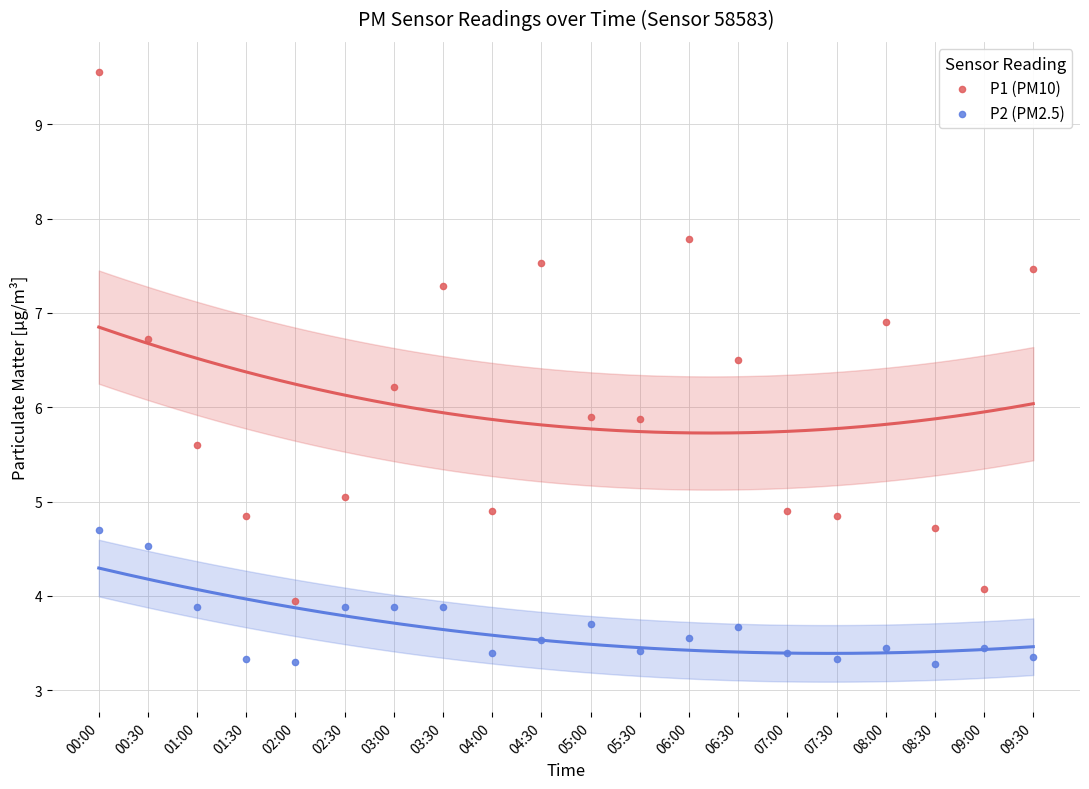

Which series contains the lowest Y value?

P2 (PM2.5)